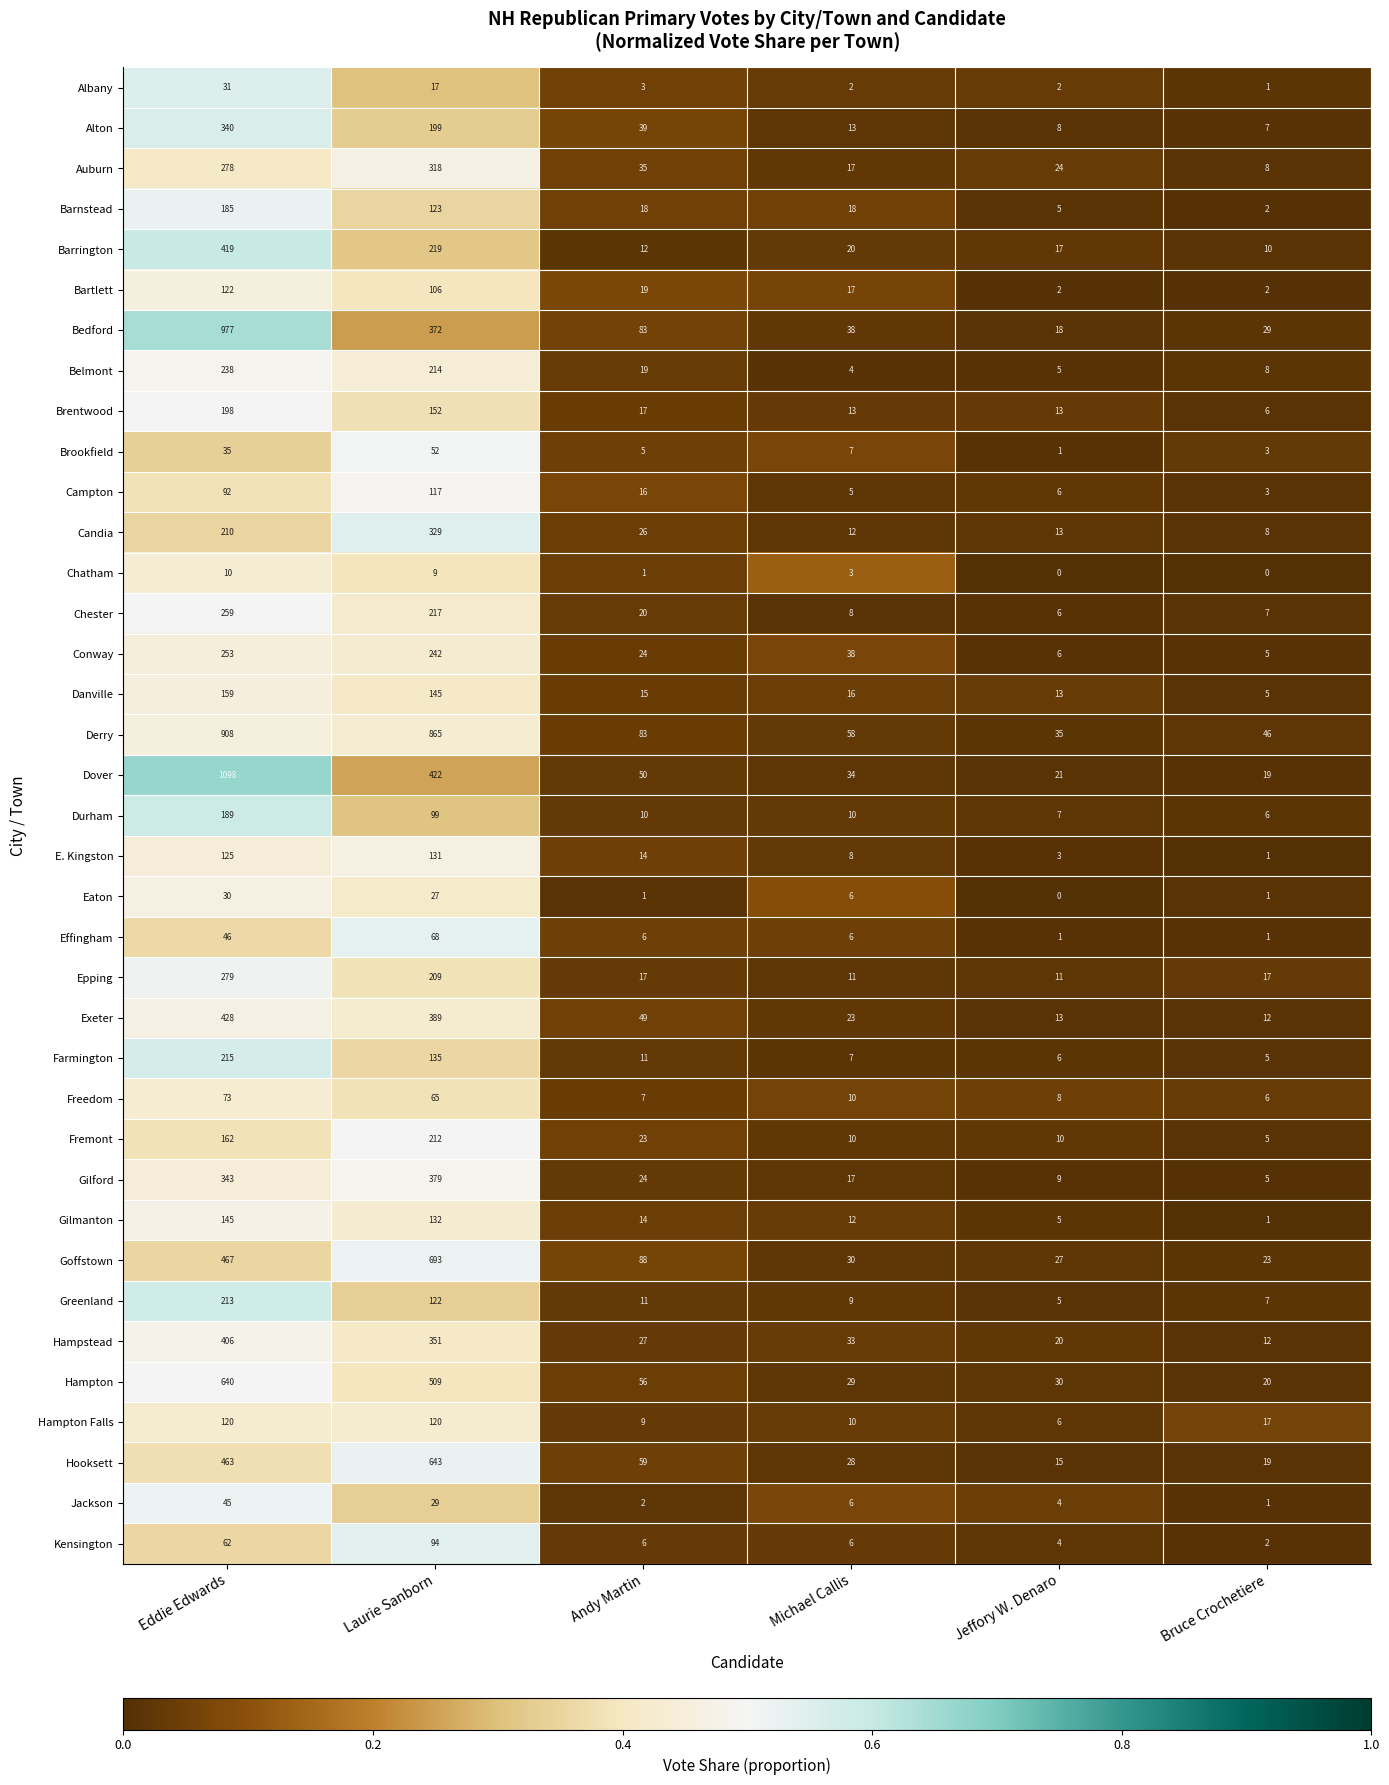

What is the difference between the Alton values at Bruce Crochetiere and Andy Martin?

32